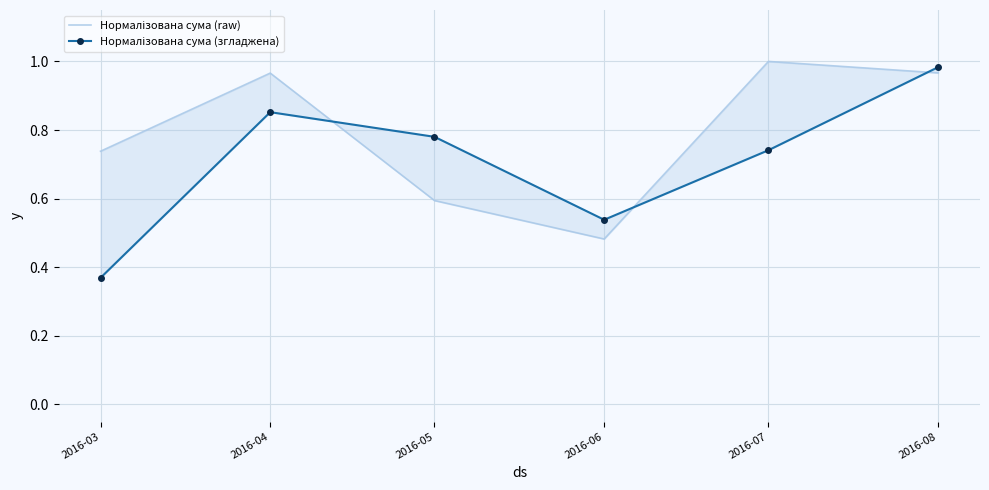

Between 2016-07 and 2016-05, which is larger?

2016-07